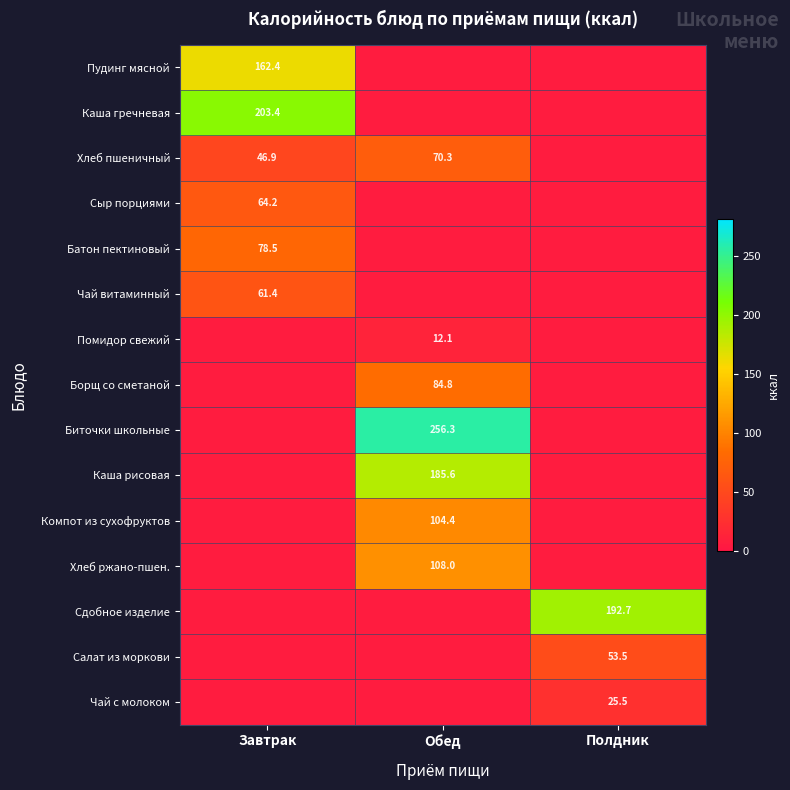

Between Обед and Завтрак, which is larger?

Завтрак